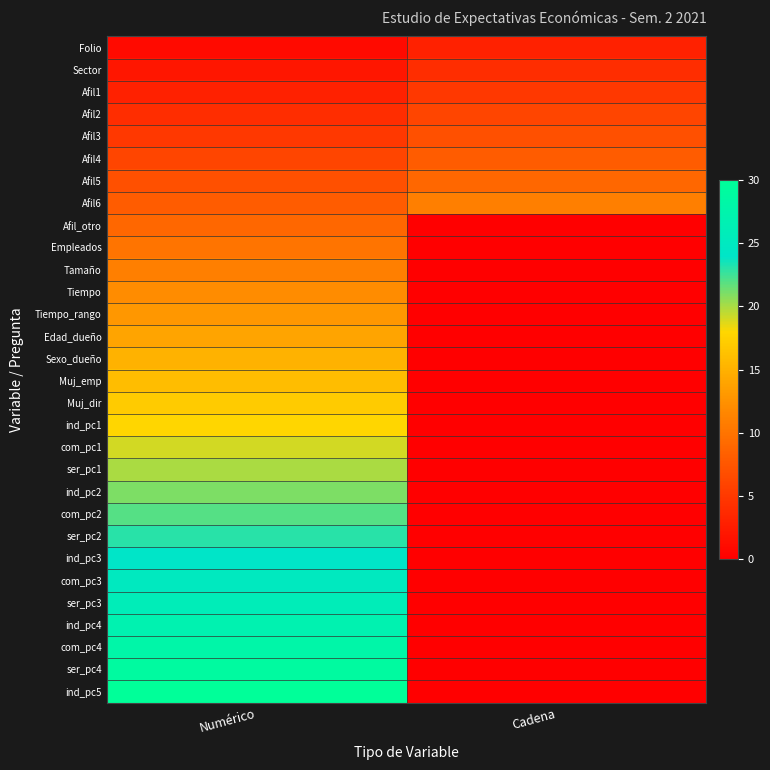

Count the number of categories in the chart.

2